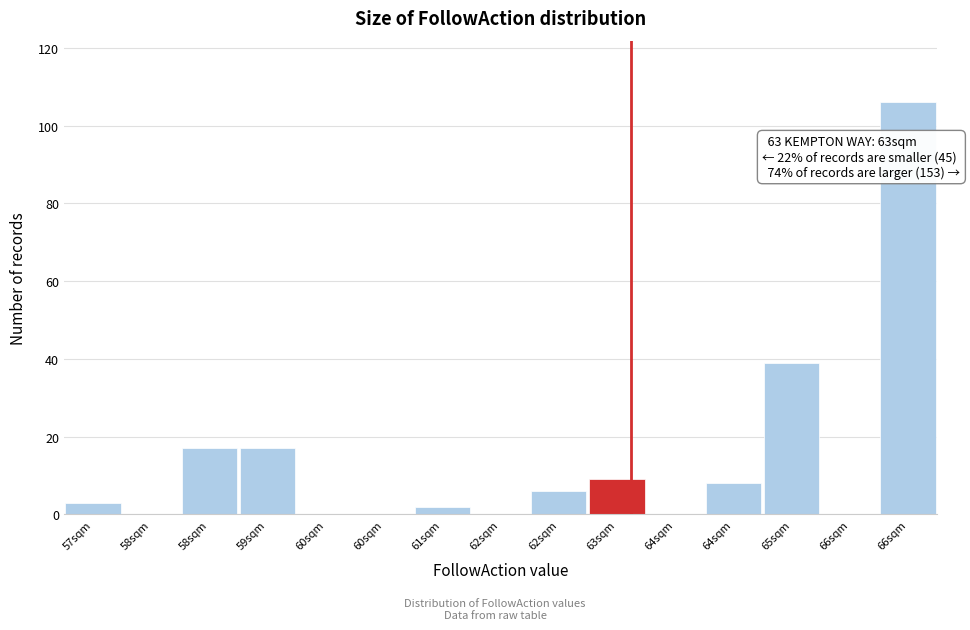

How many categories are shown in the chart?

15